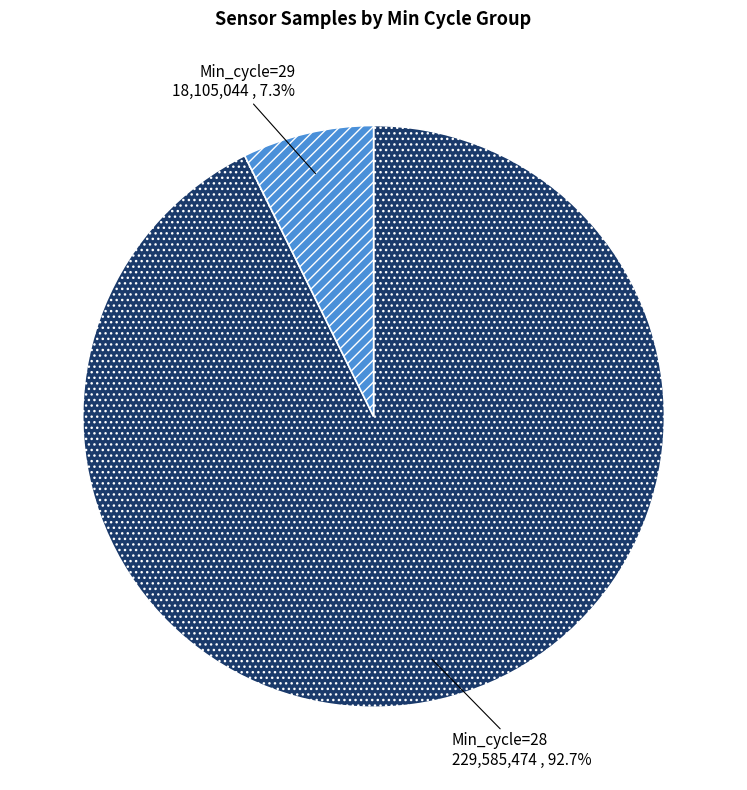

Rank the categories by value from lowest to highest.

Min_cycle=29, Min_cycle=28